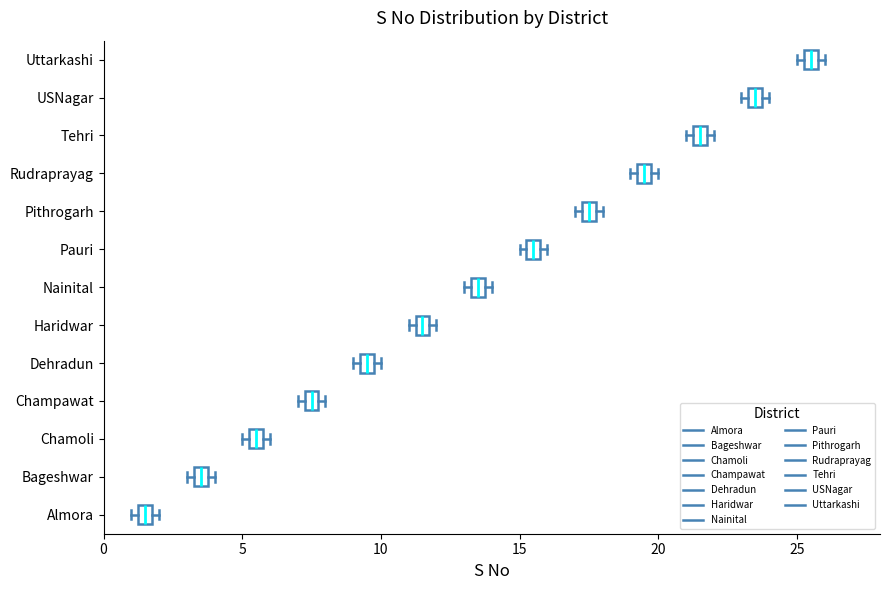

Which box has the furthest to the right median line?

Uttarkashi